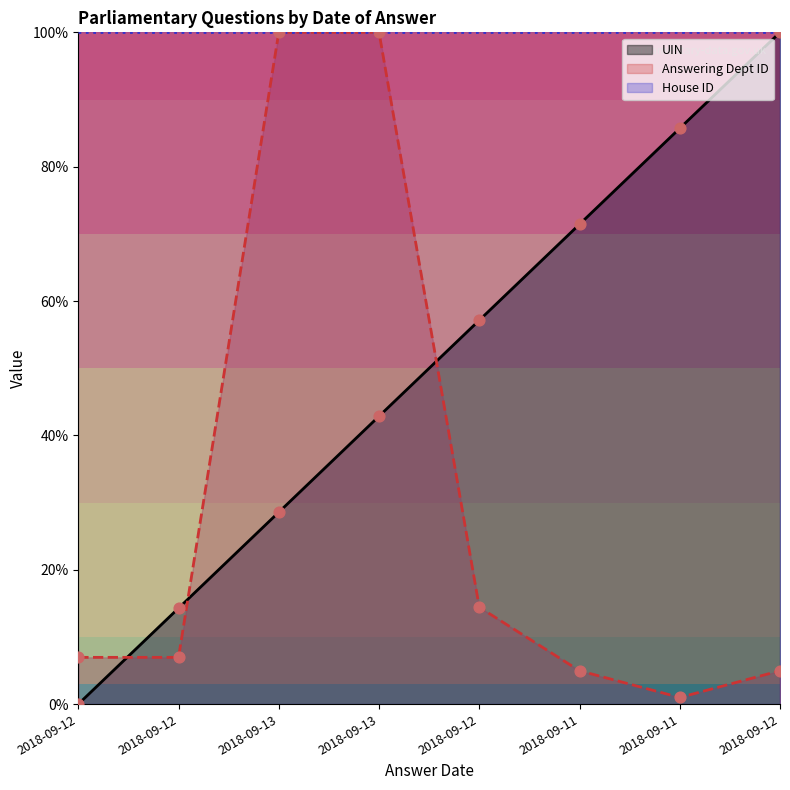

Which series has the widest spread of Y values?

UIN